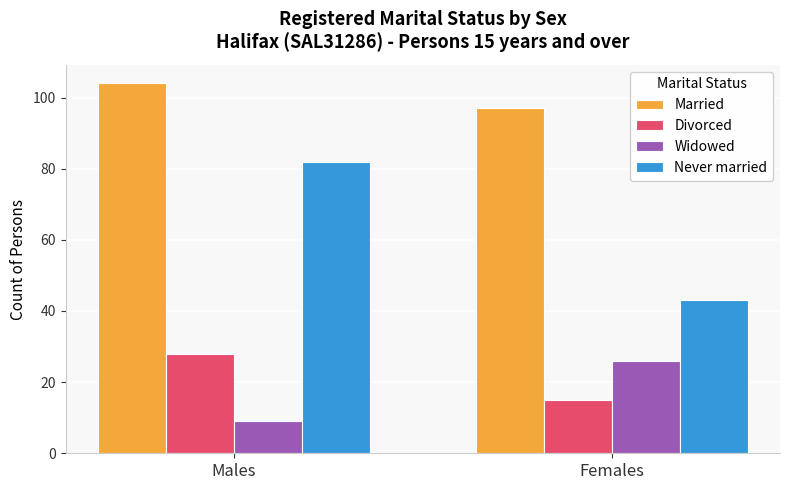

At Males, list the series in order from largest to smallest.

Married, Never married, Divorced, Widowed